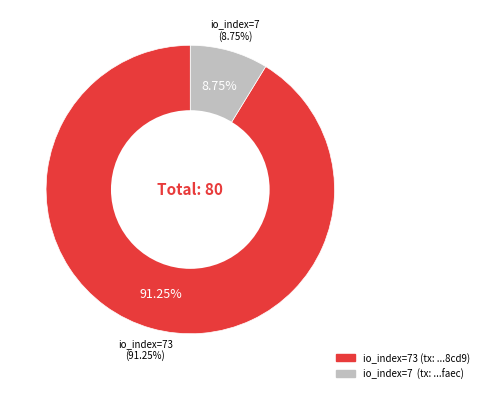

What portion of the pie excludes 73?

8.8%